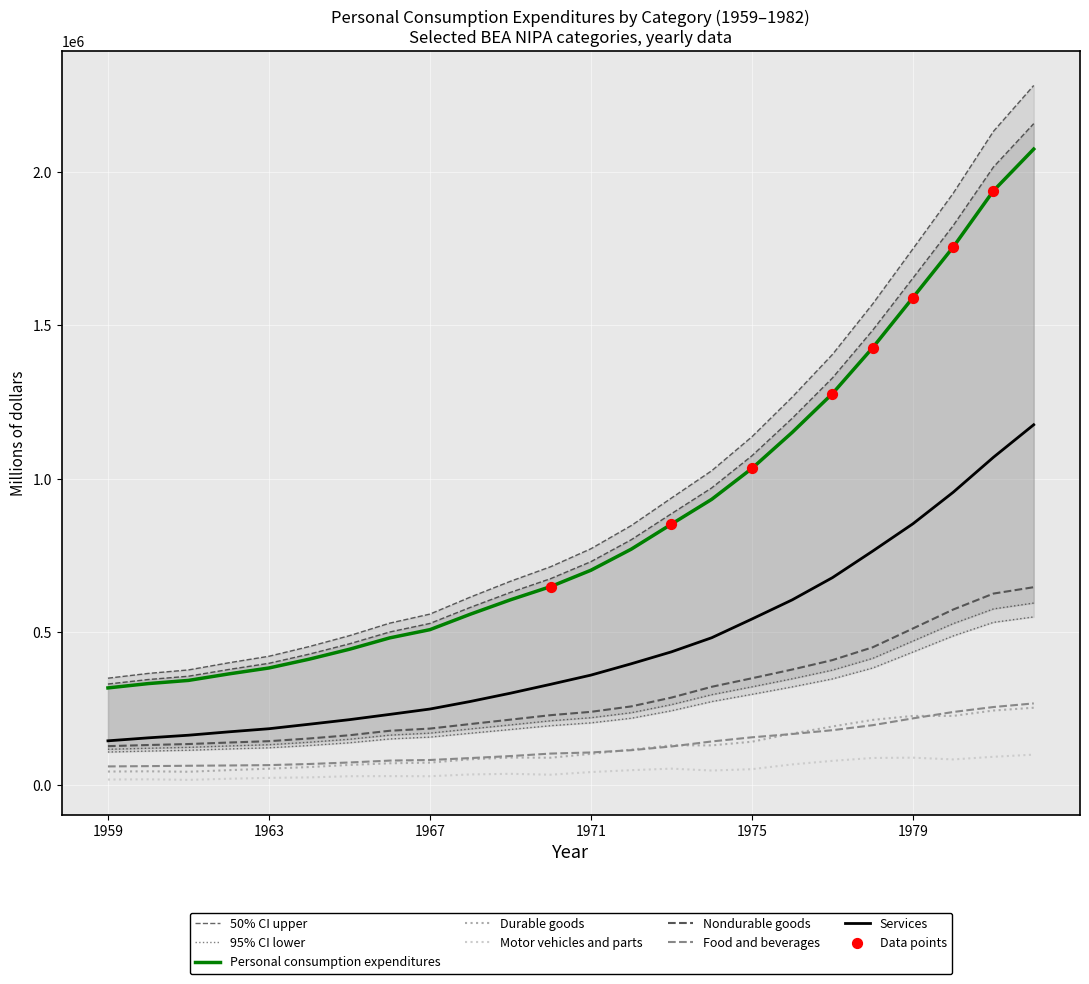

What are all the series names shown in the legend?

Personal consumption expenditures, Durable goods, Motor vehicles and parts, Nondurable goods, Food and beverages, Services